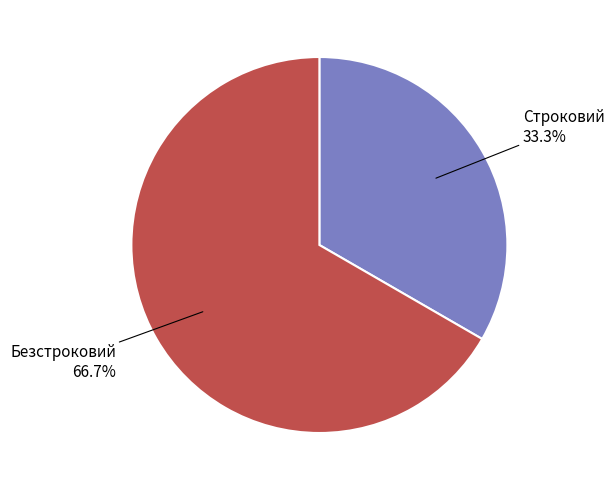

Is there a majority slice in this chart?

Yes